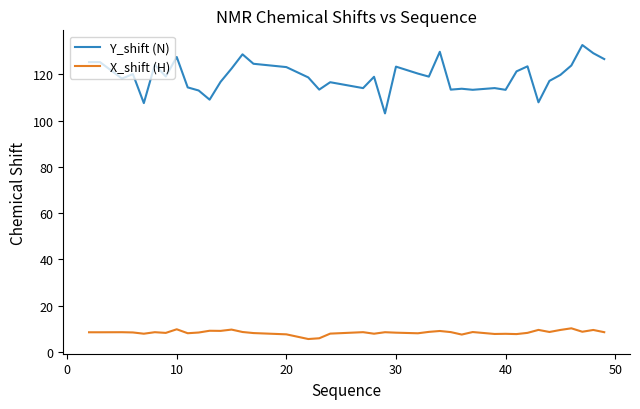

Which series has the widest spread of values?

Y_shift (N)